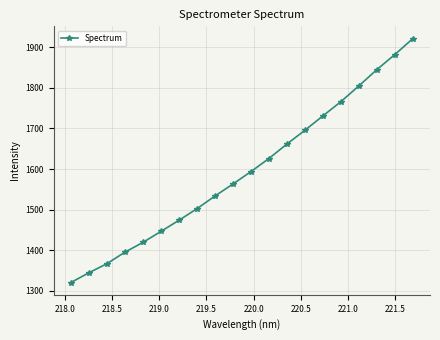

How many values are below 1593?

10